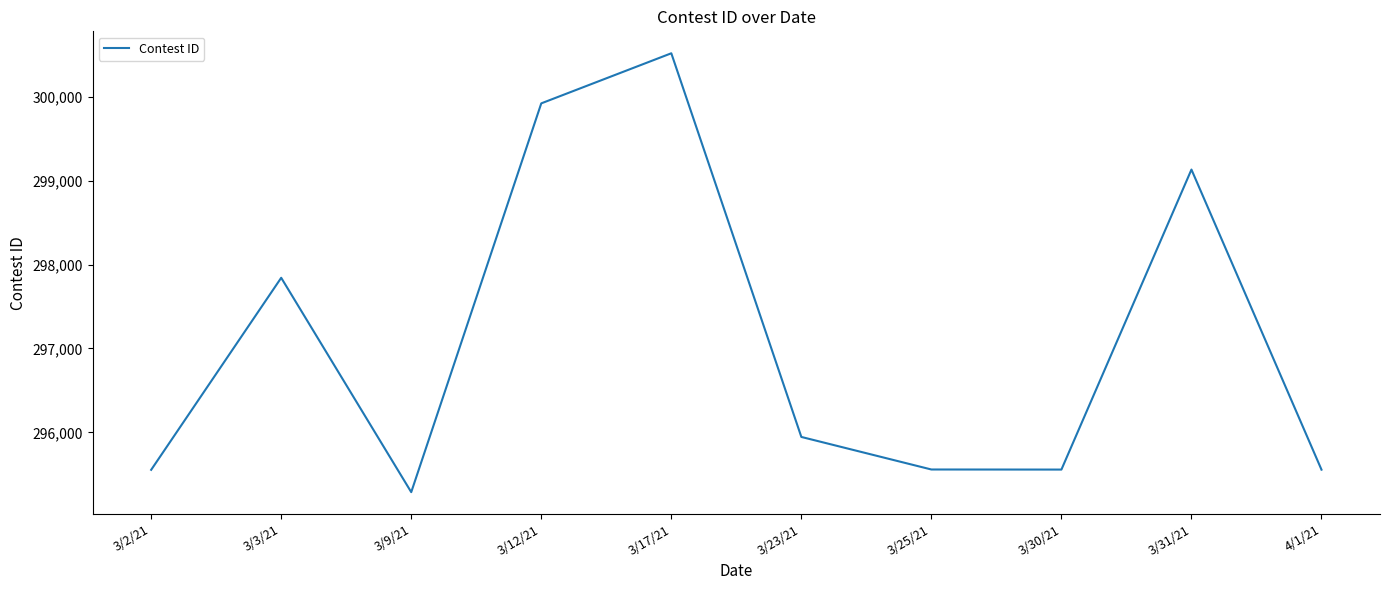

What is the difference between the maximum and minimum values?

5231